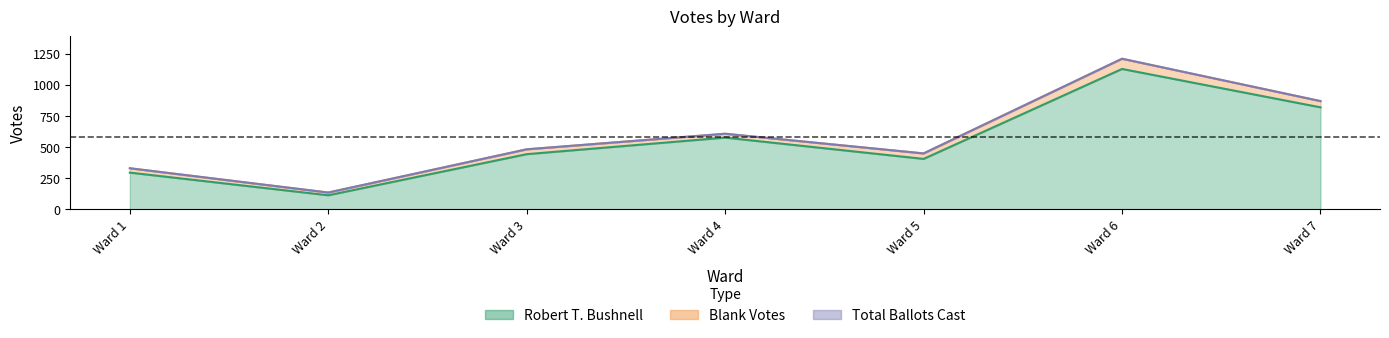

True or false: Total Votes Cast and Total Ballots Cast intersect in this chart.

False